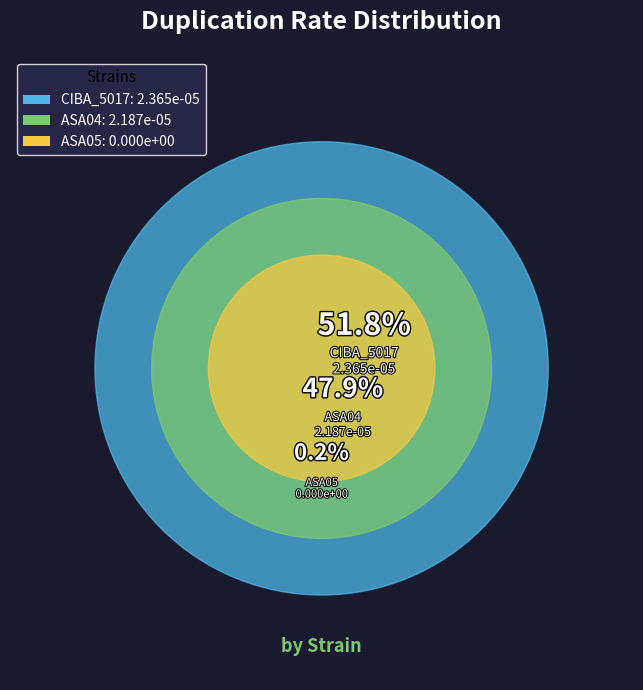

Count the number of slices in the pie.

3